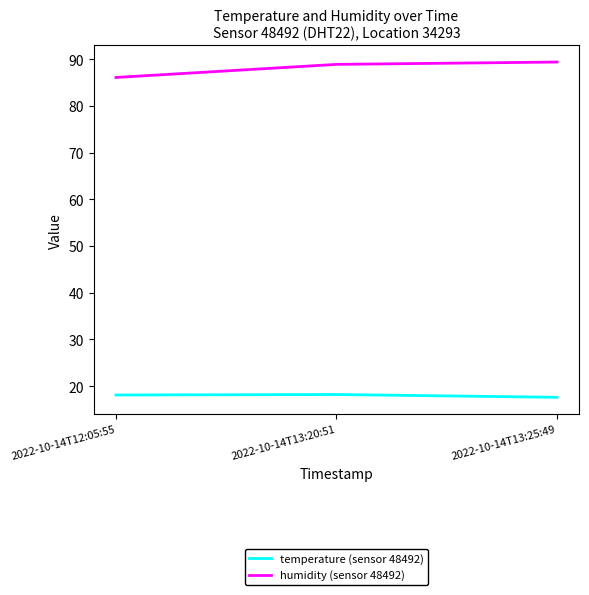

True or false: temperature (sensor 48492) has a value of 18.1 at 2022-10-14T12:05:55.

True